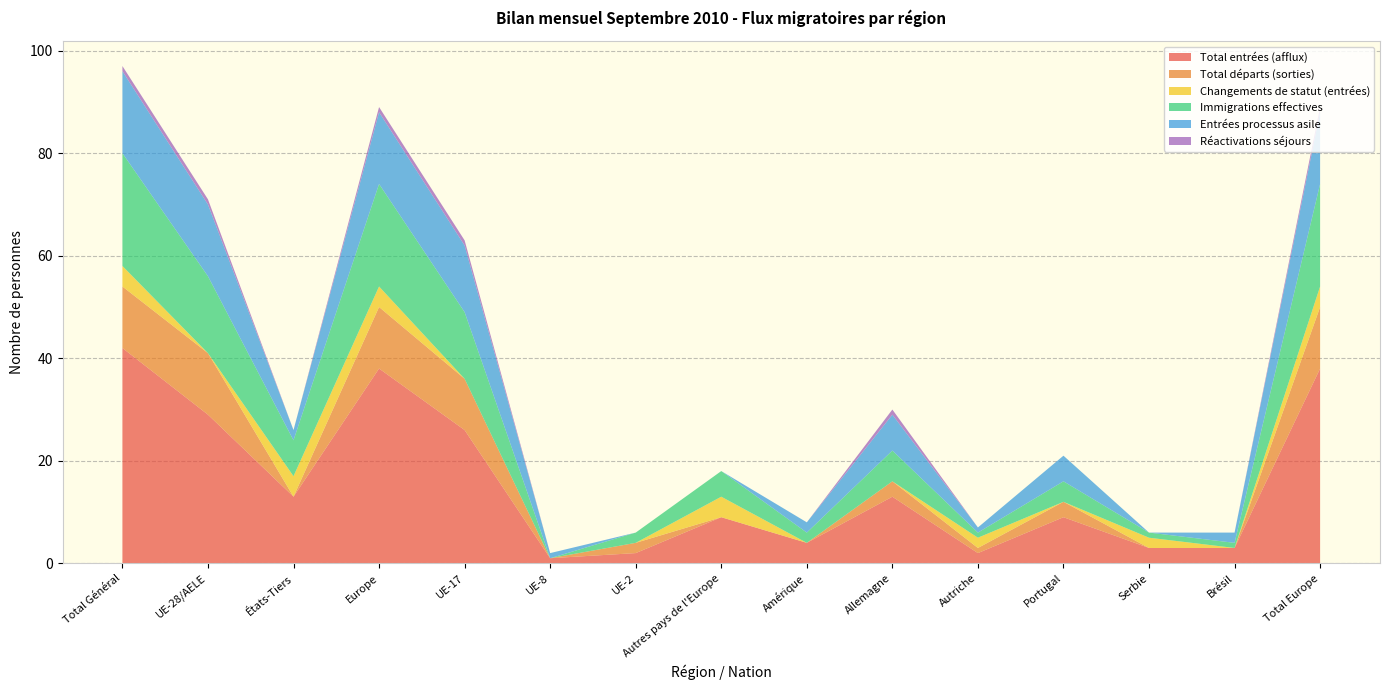

Reading right to left, extract all data points from this chart.

Total entrées (afflux): 38	3	3	9	2	13	4	9	2	1	26	38	13	29	42
Total départs (sorties): 12	0	0	3	1	3	0	0	2	0	10	12	0	12	12
Changements de statut (entrées): 4	0	2	0	2	0	0	4	0	0	0	4	4	0	4
Immigrations effectives: 20	1	1	4	1	6	2	5	2	0	13	20	7	15	22
Entrées processus asile: 14	2	0	5	1	7	2	0	0	1	13	14	2	14	16
Réactivations séjours: 1	0	0	0	0	1	0	0	0	0	1	1	0	1	1